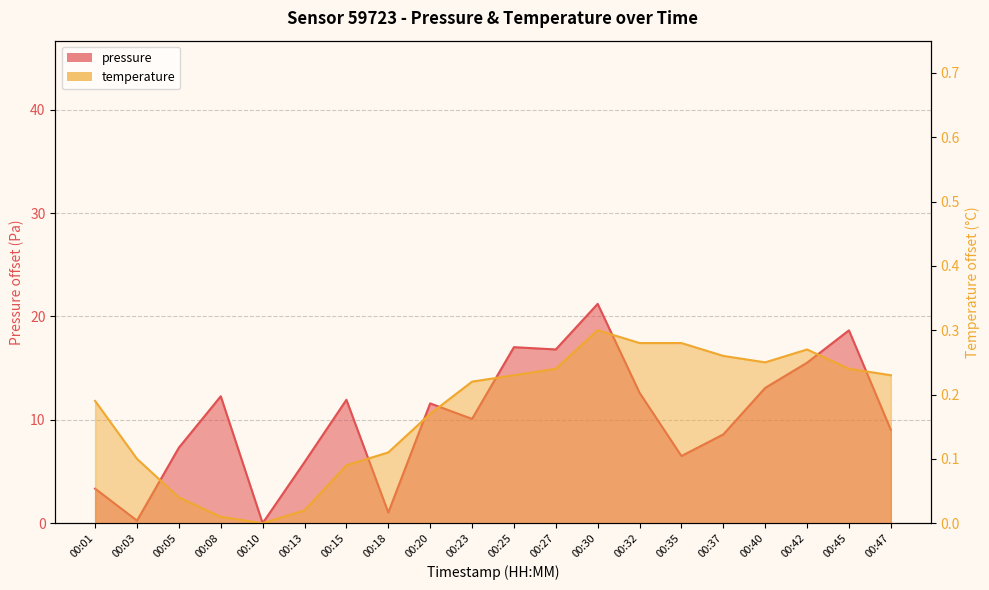

What is the difference between the highest and lowest values at 00:32?

12.3